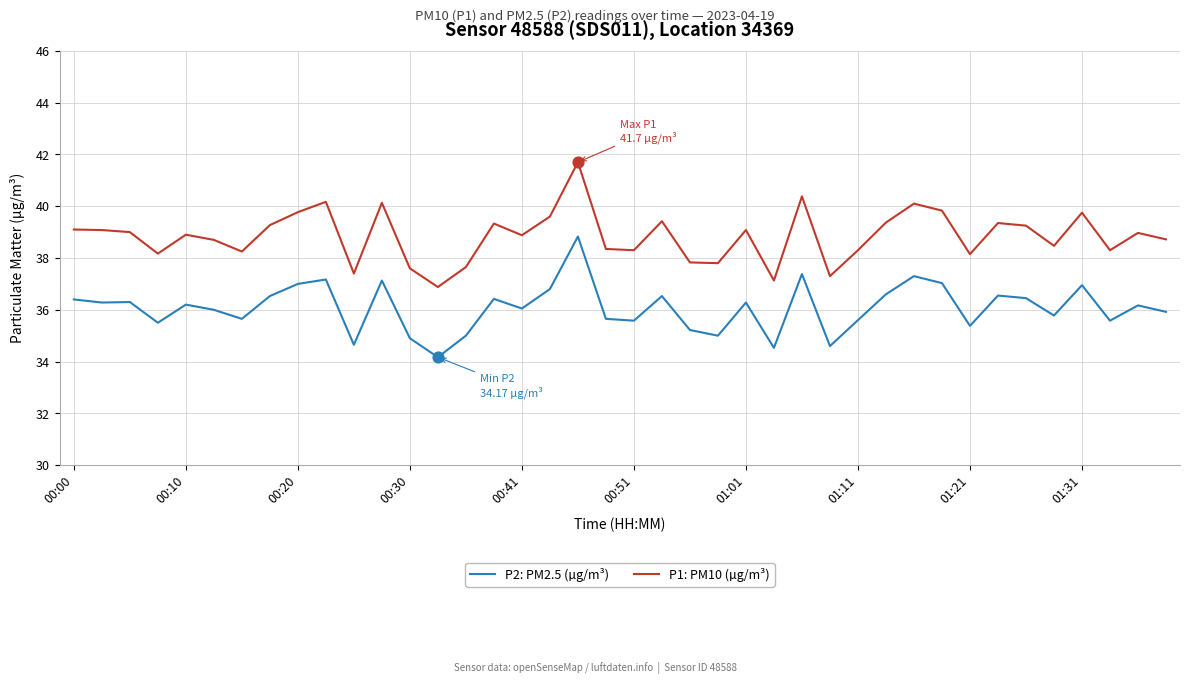

Which series has the largest total across all categories?

P1: PM10 (µg/m³)